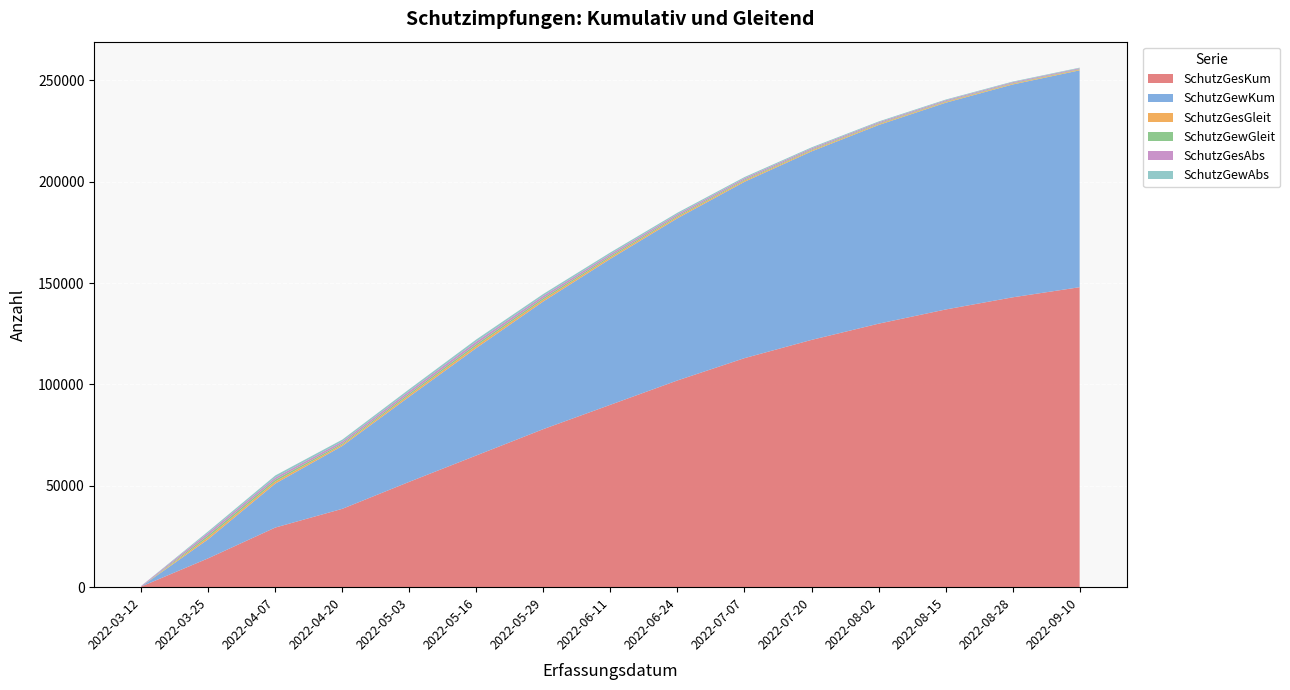

Reading left to right, transcribe all the data shown in this chart.

SchutzGesKum: 327	14268	29424	38668	52000	65000	78000	90000	102000	113000	122000	130000	137000	143000	148000
SchutzGewKum: 4	9401	21688	31008	42000	53000	63000	72000	80000	87000	93000	98000	102000	105000	107000
SchutzGesGleit: 0	1040	1025	684	900	1100	950	800	700	600	500	450	400	380	360
SchutzGewGleit: 0	1006	966	622	780	900	800	680	580	480	400	350	300	280	260
SchutzGesAbs: 327	1148	1017	953	1100	1200	1050	900	800	700	620	550	500	460	420
SchutzGewAbs: 4	711	997	885	950	1050	900	780	670	560	470	400	350	310	280